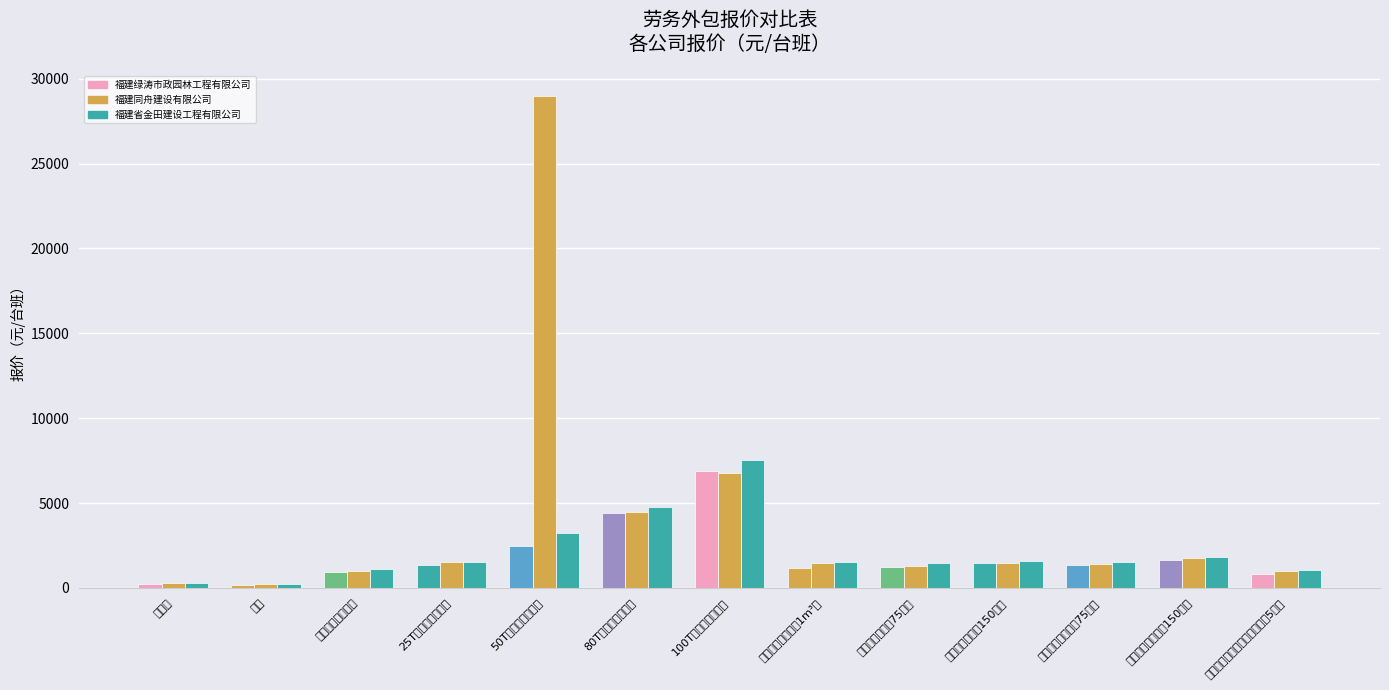

List the series in order of their peak value, highest first.

福建同舟建设有限公司, 福建省金田建设工程有限公司, 福建绿涛市政园林工程有限公司